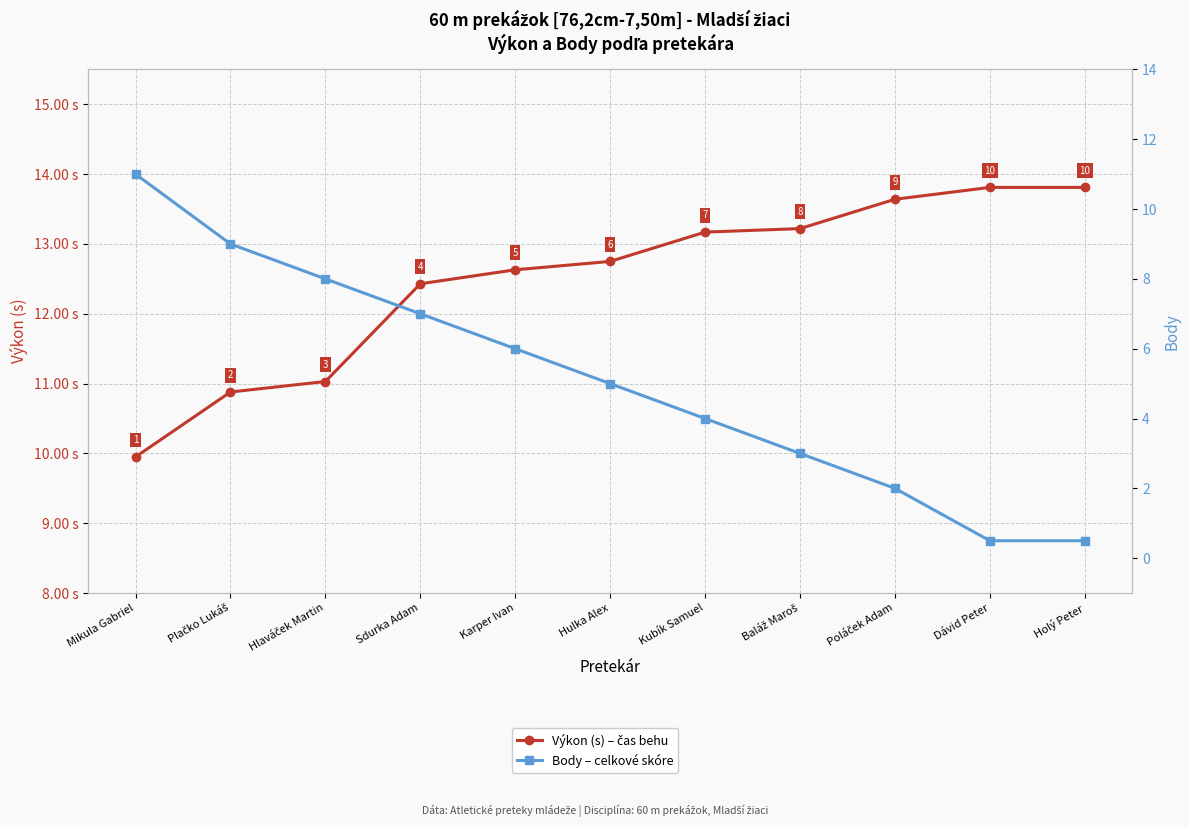

The Body – celkové skóre series shows 4.0 at Kubík Samuel. True or false?

True